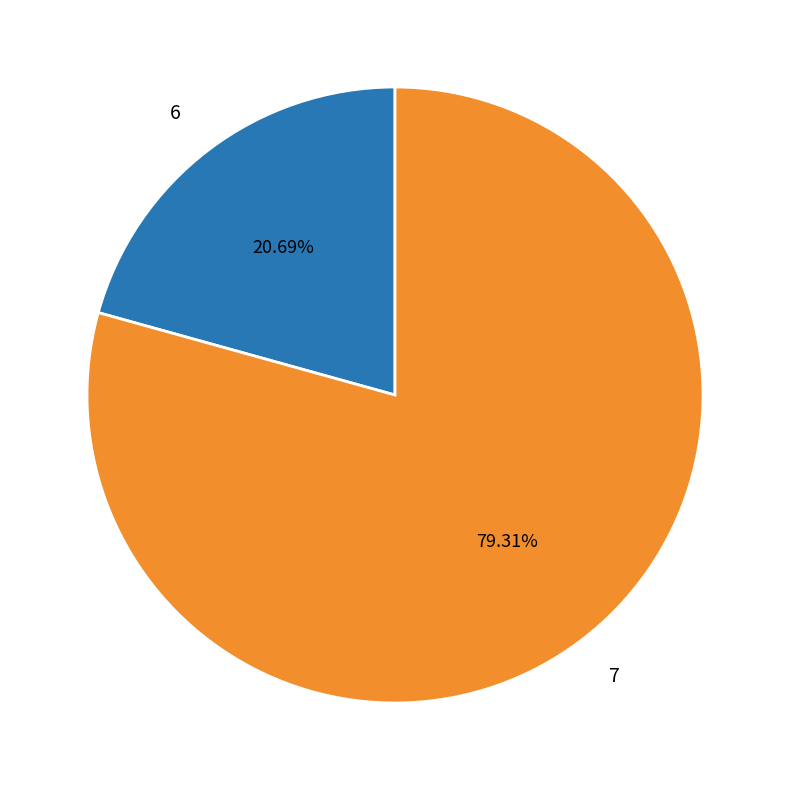

To the nearest percent, what is the combined percentage of 7 and 6?

100%